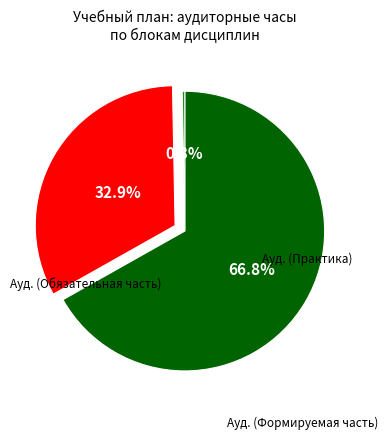

To the nearest percent, what portion does Ауд. (Формируемая часть) represent?

33%